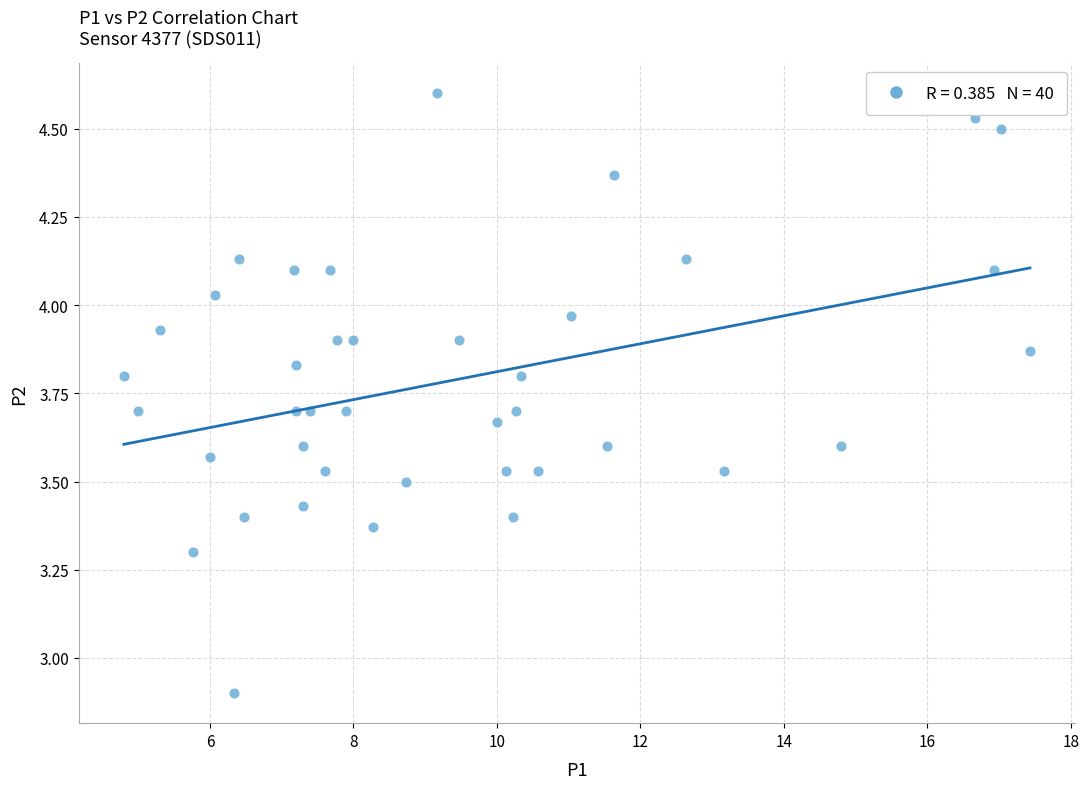

What Y value in the scatter plot is closest to 3?

2.9